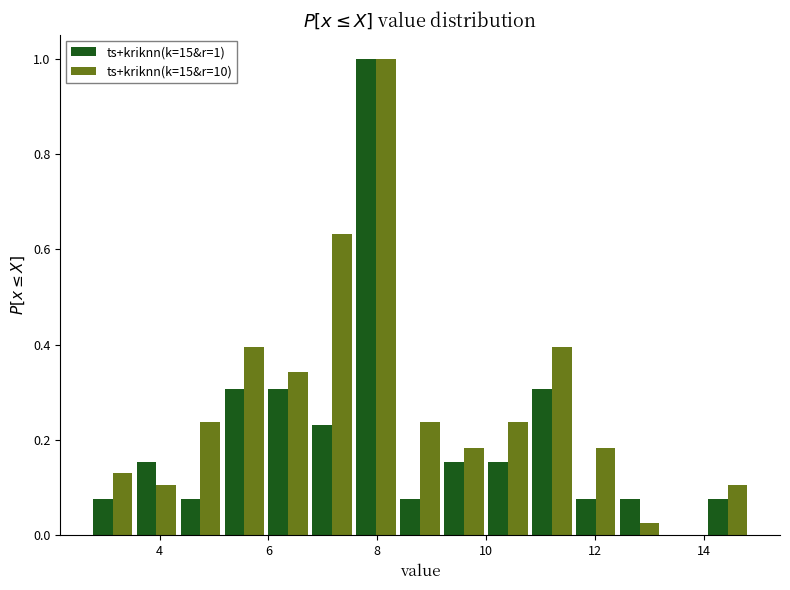

In the ts+kriknn(k=15&r=1) series, which range on the x-axis has the tallest bar?

7.6 to 8.4